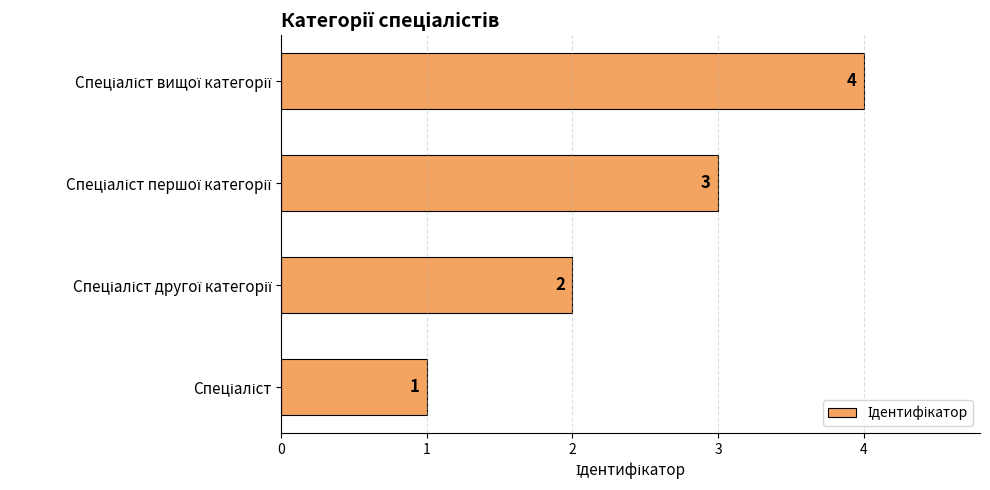

How many values are between 2 and 4?

3